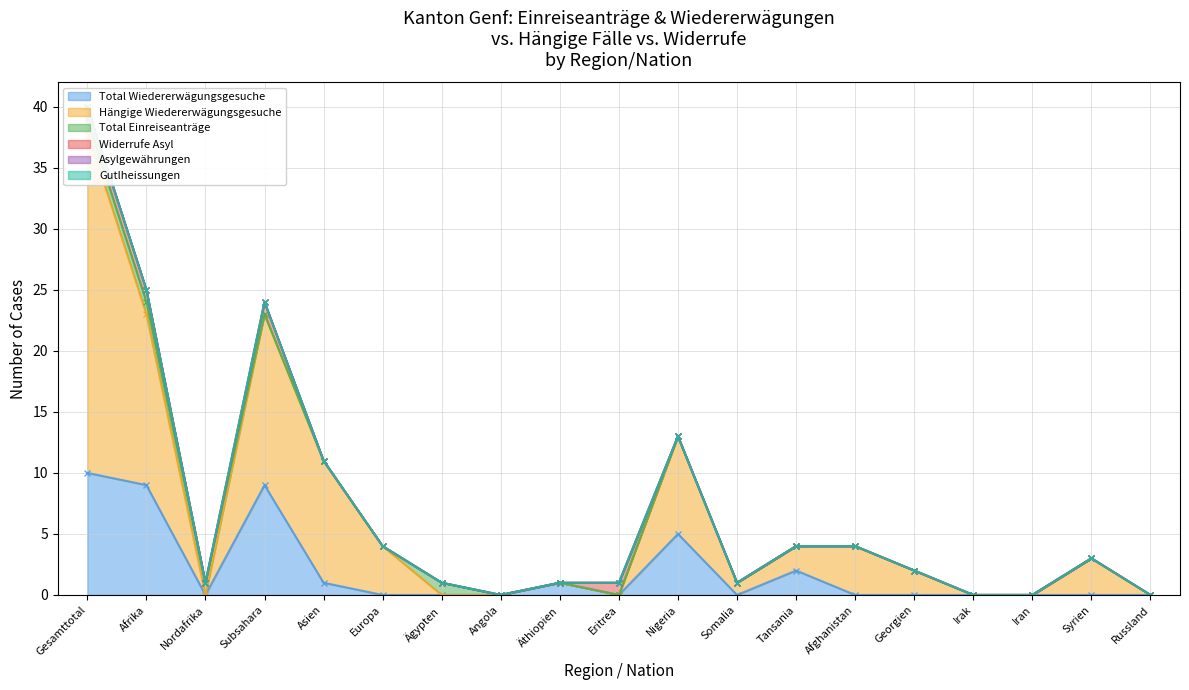

What is the label of the 16th point from the right?

Subsahara